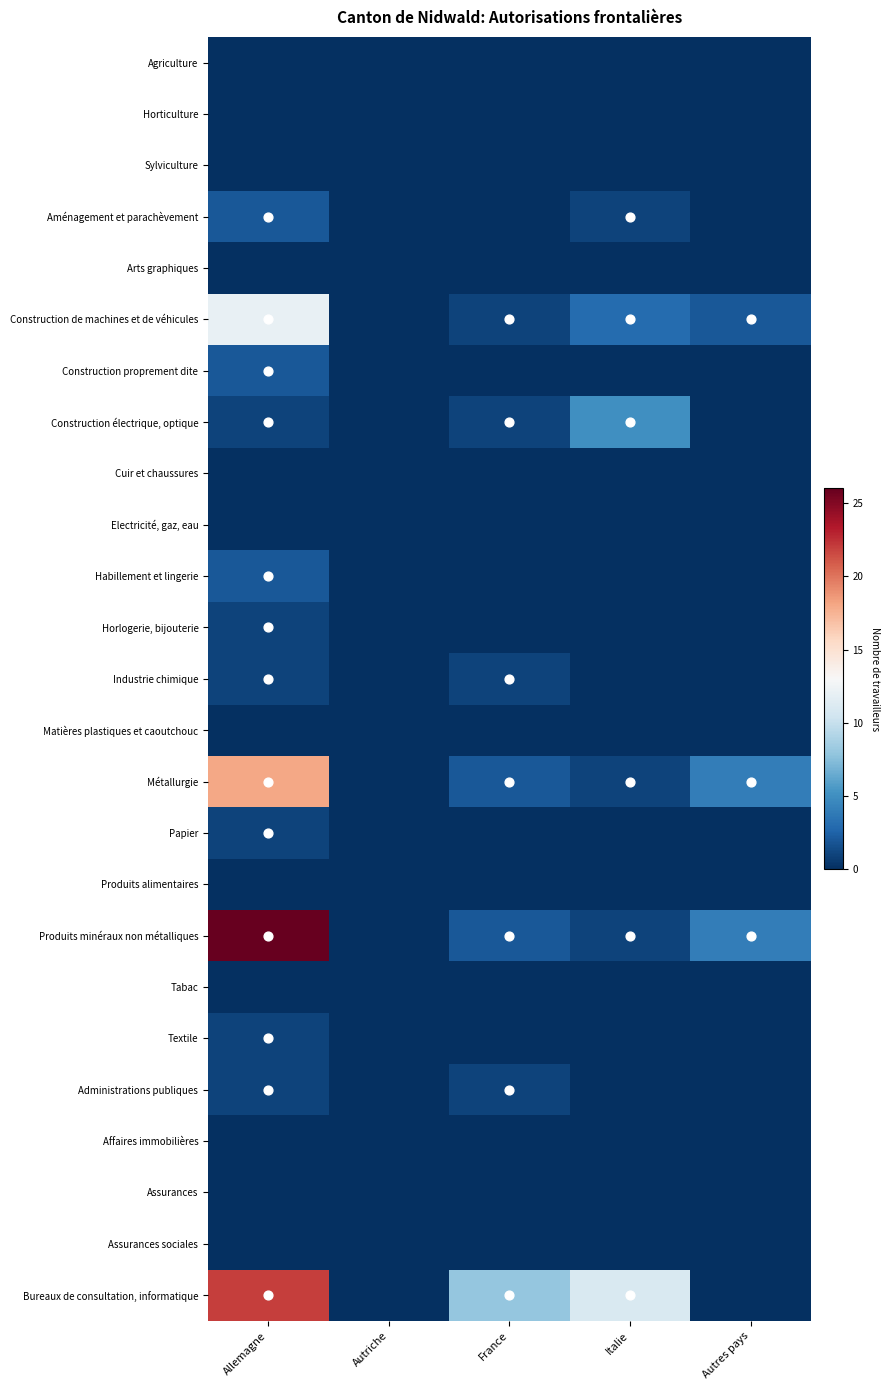

List the series in order of their peak value, lowest first.

Agriculture, Horticulture, Sylviculture, Arts graphiques, Cuir et chaussures, Electricité, gaz, eau, Matières plastiques et caoutchouc, Produits alimentaires, Tabac, Affaires immobilières, Assurances, Assurances sociales, Horlogerie, bijouterie, Industrie chimique, Papier, Textile, Administrations publiques, Aménagement et parachèvement, Construction proprement dite, Habillement et lingerie, Construction électrique, optique, Construction de machines et de véhicules, Métallurgie, Bureaux de consultation, informatique, Produits minéraux non métalliques